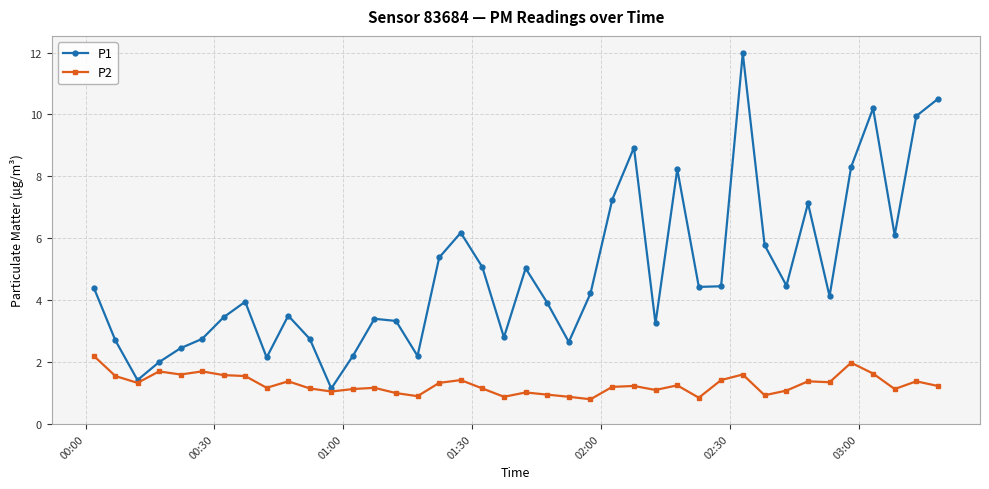

Rank the series by their maximum value, from lowest to highest.

P2, P1